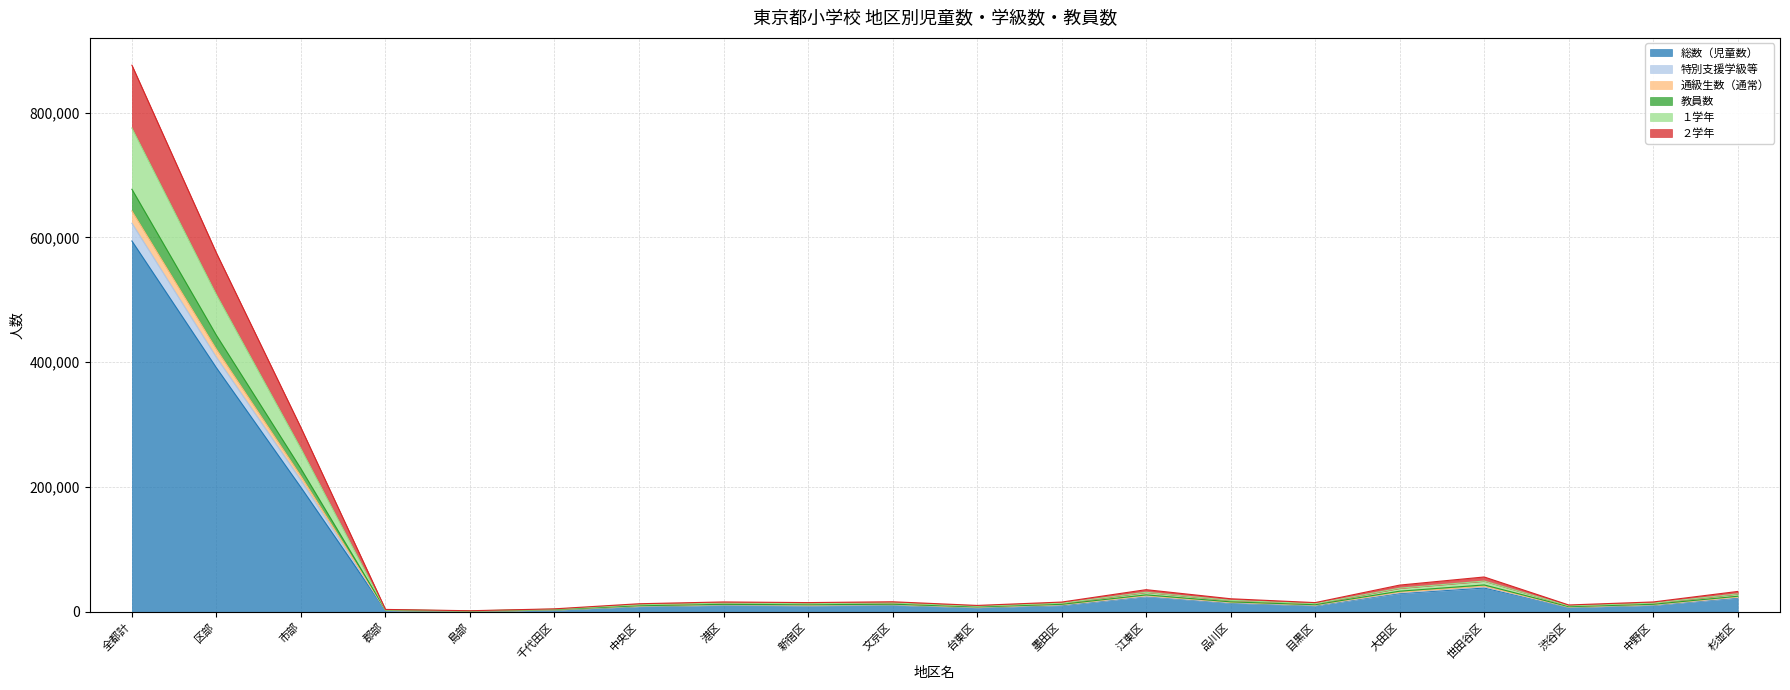

True or false: ２学年 and 特別支援学級等 intersect in this chart.

False